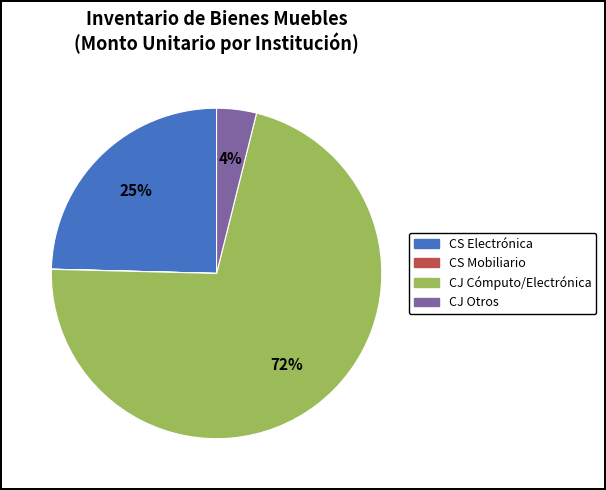

To the nearest percent, what is the difference between the largest and smallest slice percentages?

71%